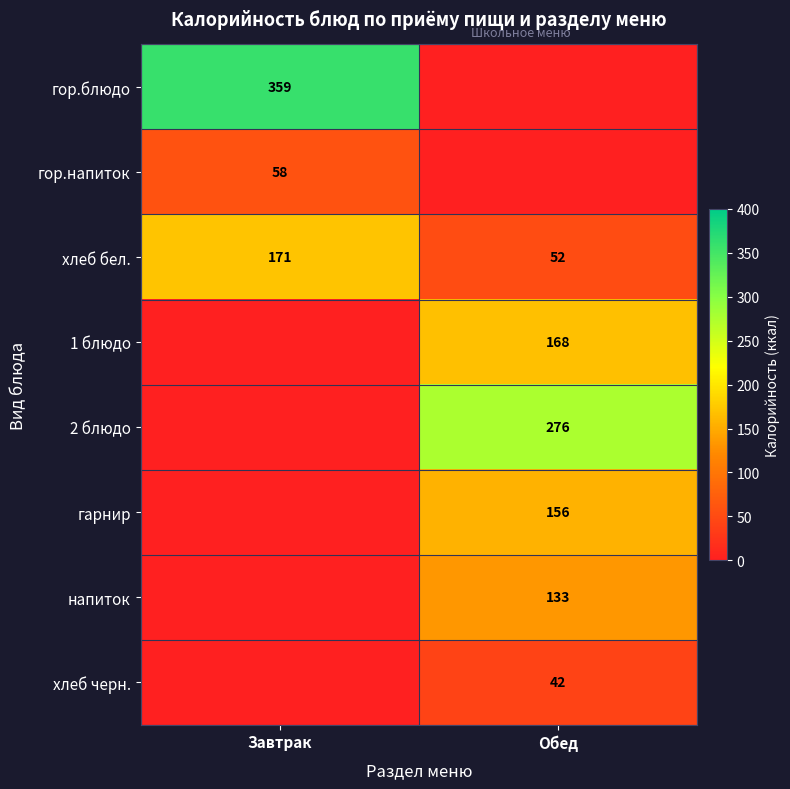

Is the value of 1 блюдо at Обед greater than the value of хлеб черн. at Обед?

Yes